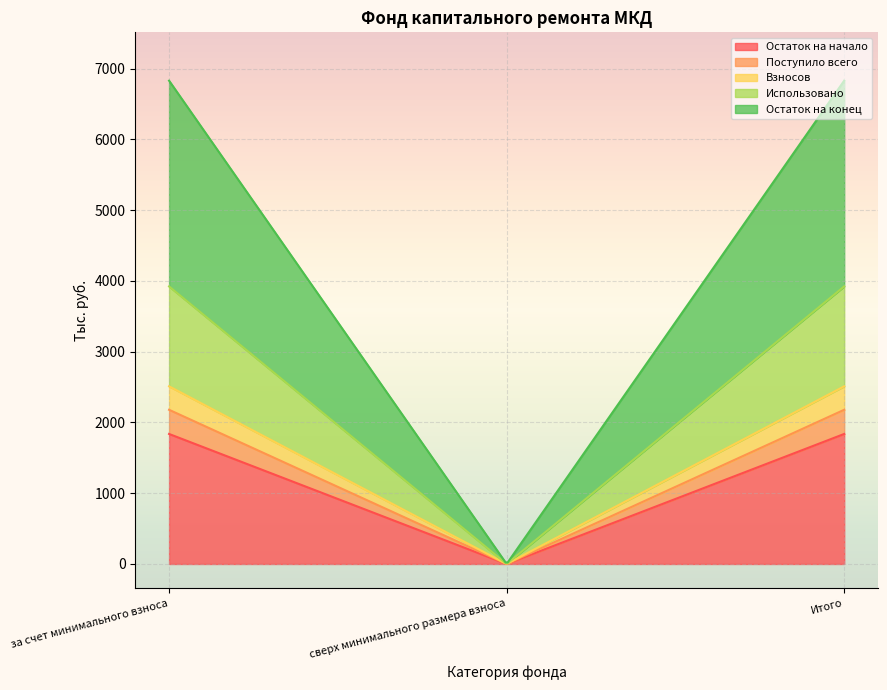

What are all the series names shown in the legend?

Остаток на начало, Поступило всего, Взносов, Использовано, Остаток на конец